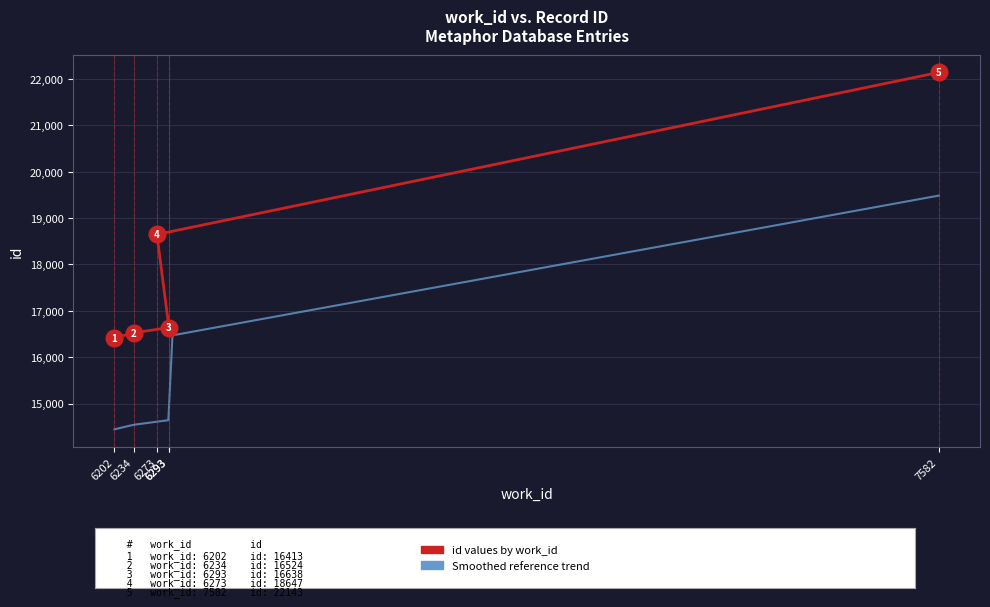

Between 6293 and 6293, which is larger?

6293